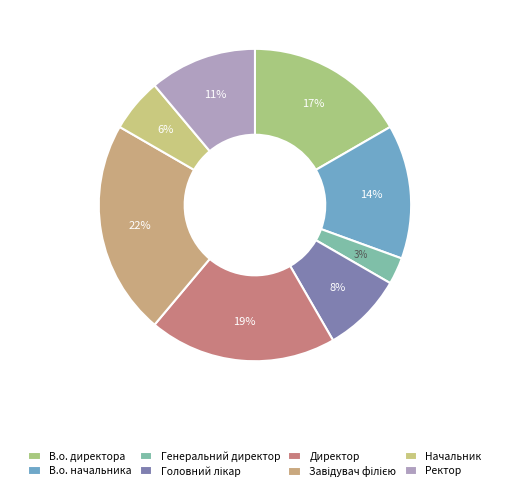

To the nearest percent, what is the combined percentage of Директор and Завідувач філією?

42%